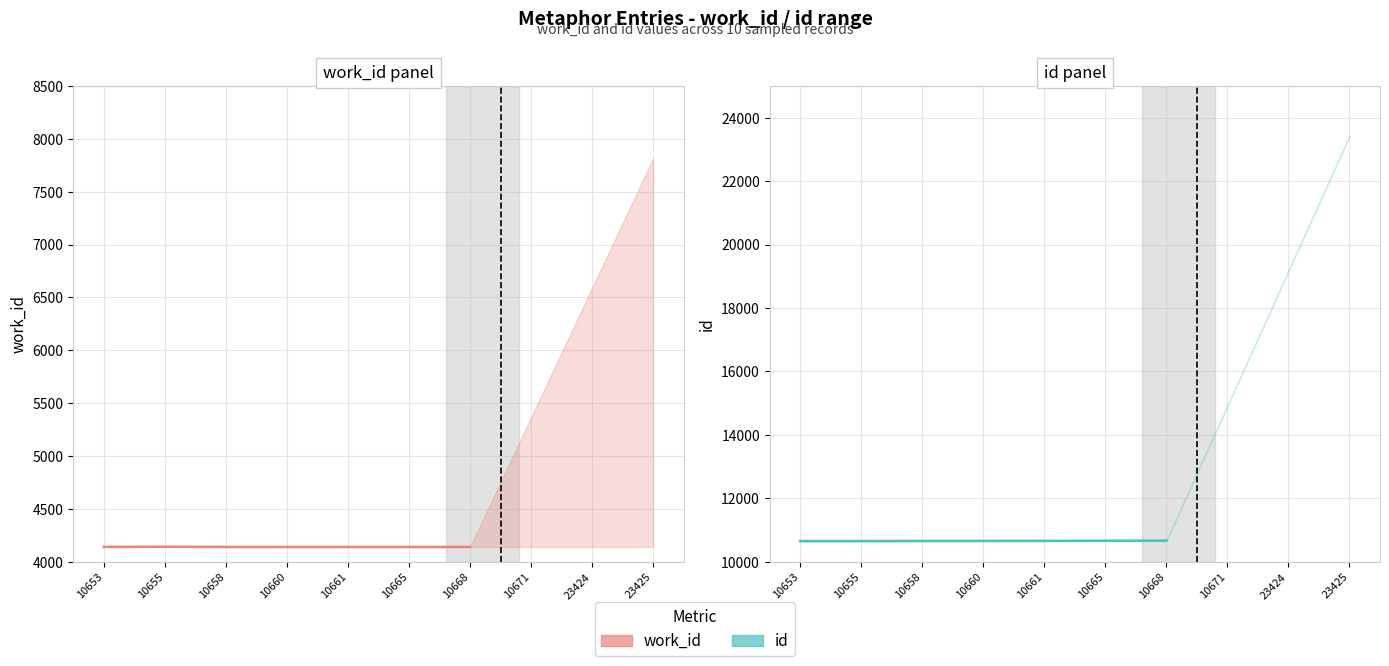

What is the difference between the id values at 10660 and 10661?

1